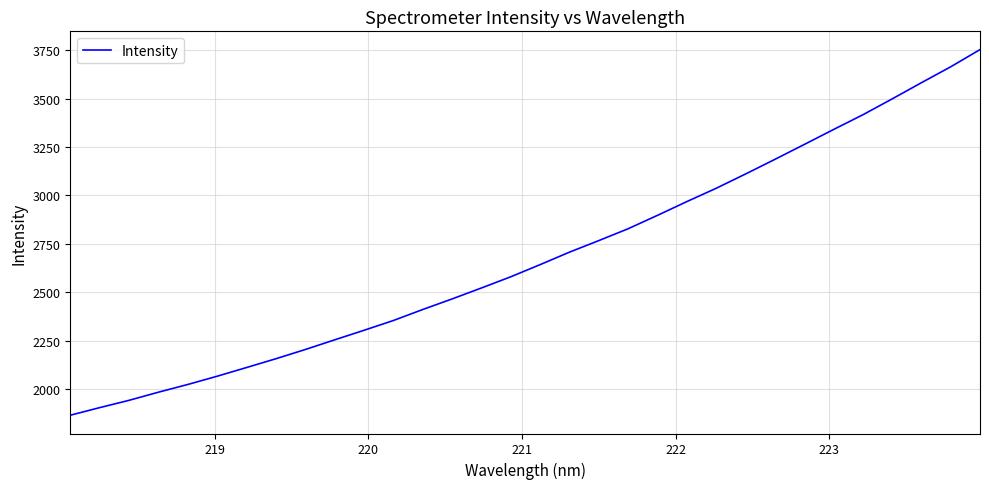

What is the minimum value shown in the chart?

1865.2